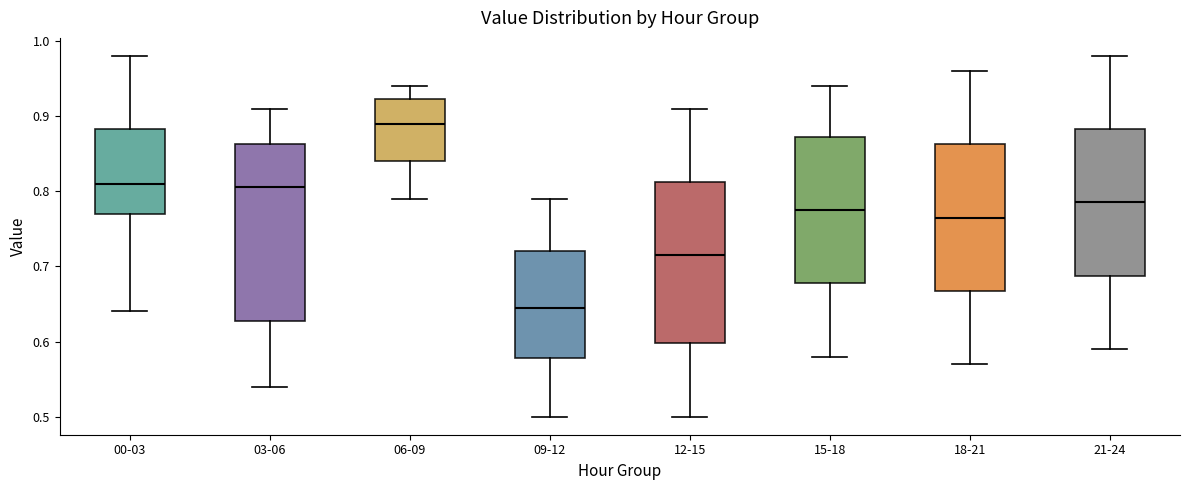

Which box has the lowest median line?

09-12